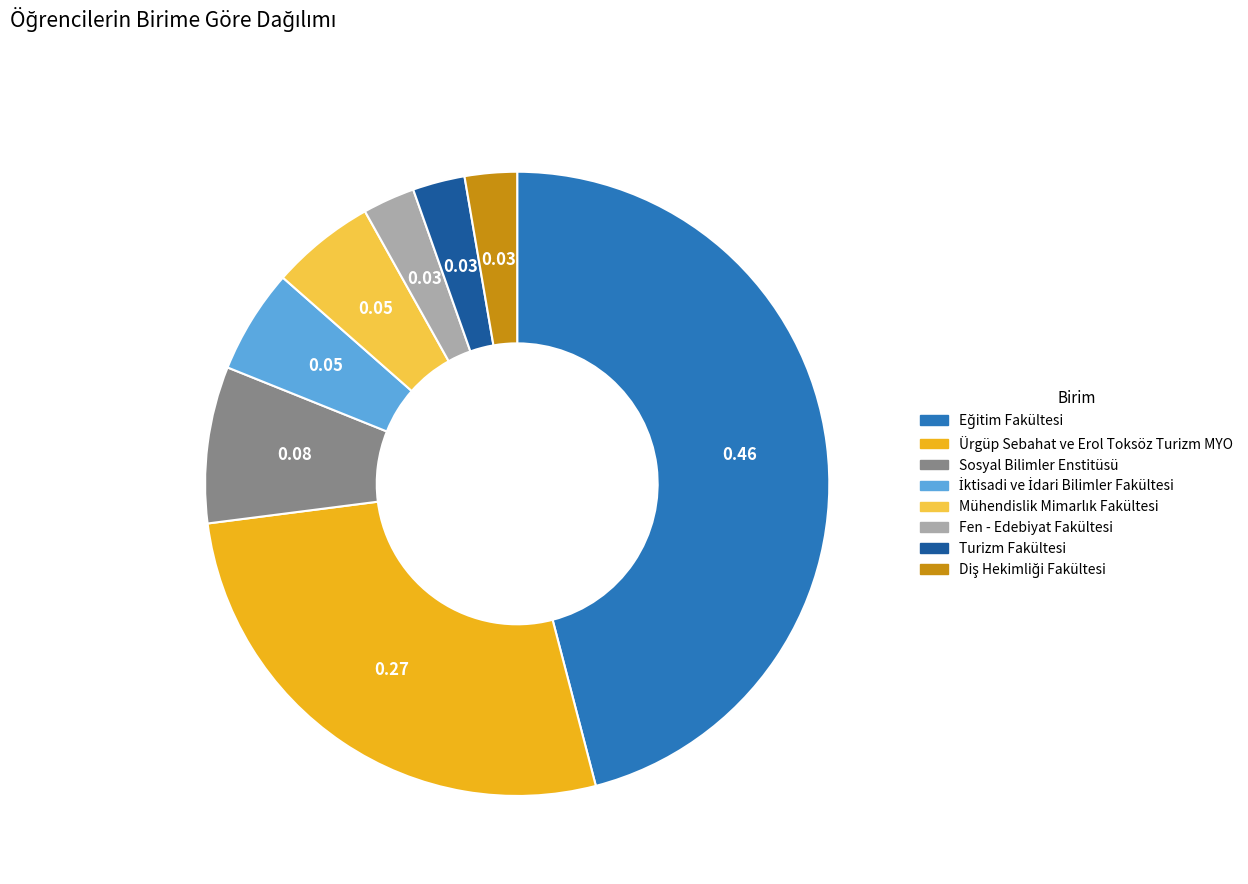

Combined, do Fen - Edebiyat Fakültesi and Turizm Fakültesi account for over 50%?

No